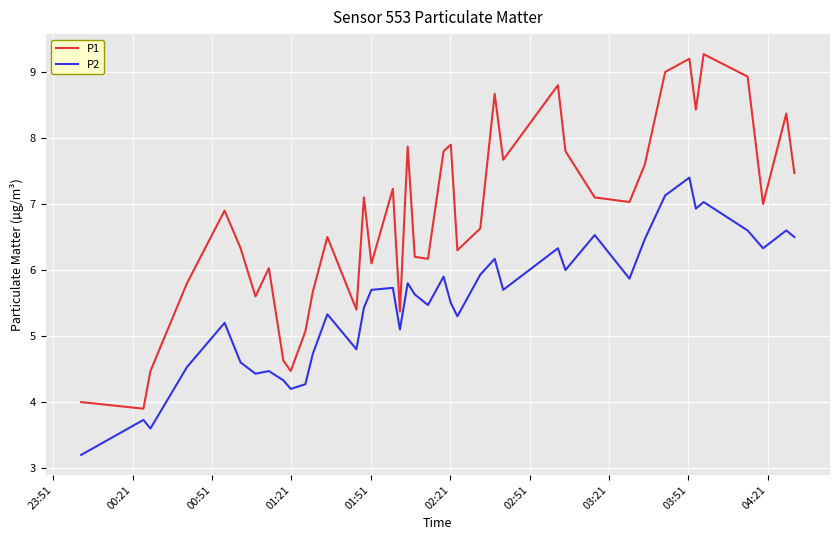

What is the difference between the maximum and minimum values in the P2 series?

4.2